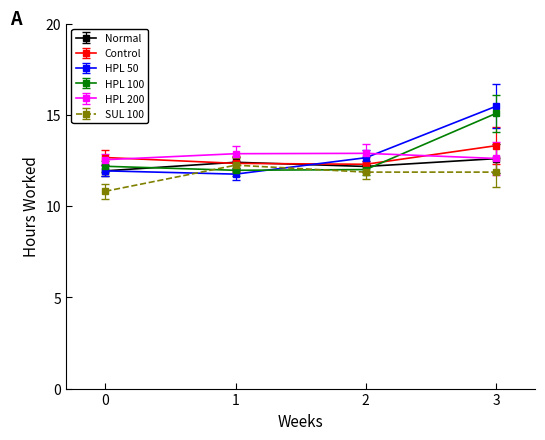

What is the total value across all series at 2?

73.9